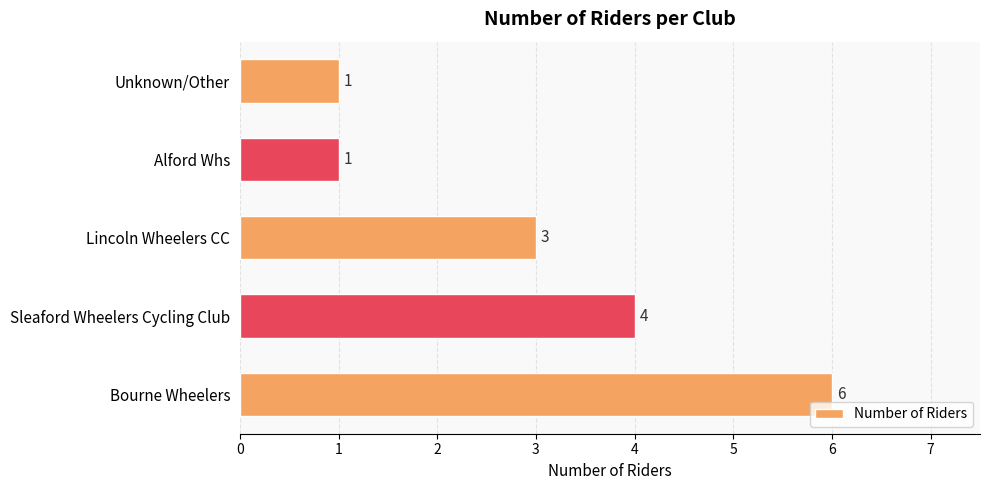

How many bars are there in total?

5